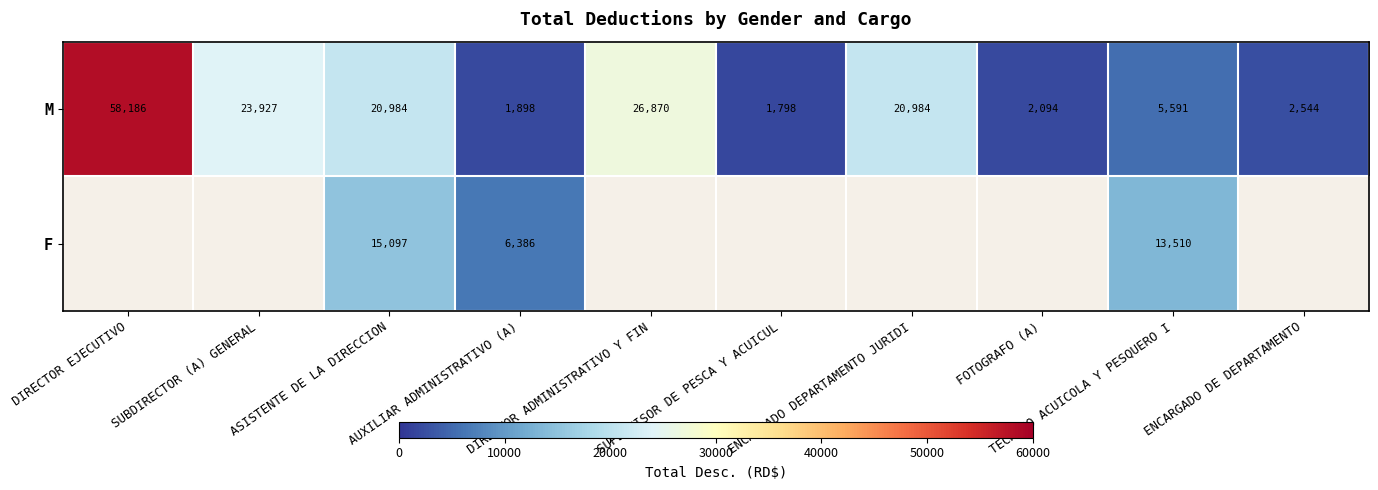

Where is M nearest to the value 29992?

DIRECTOR ADMINISTRATIVO Y FIN